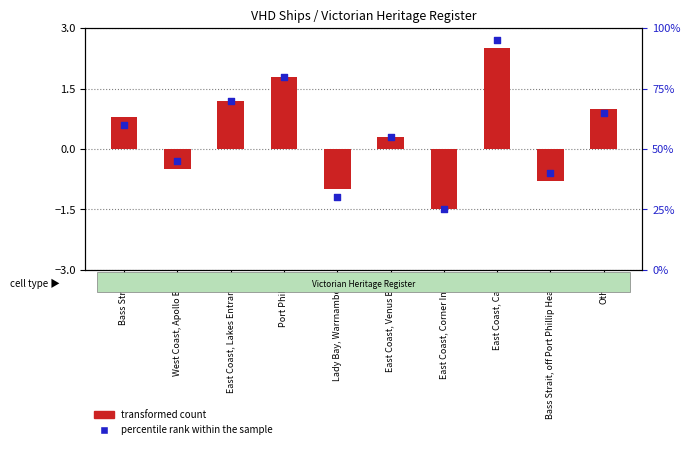

Is the value of transformed count at Lady Bay, Warrnambool greater than the value of percentile rank within the sample at Lady Bay, Warrnambool?

No